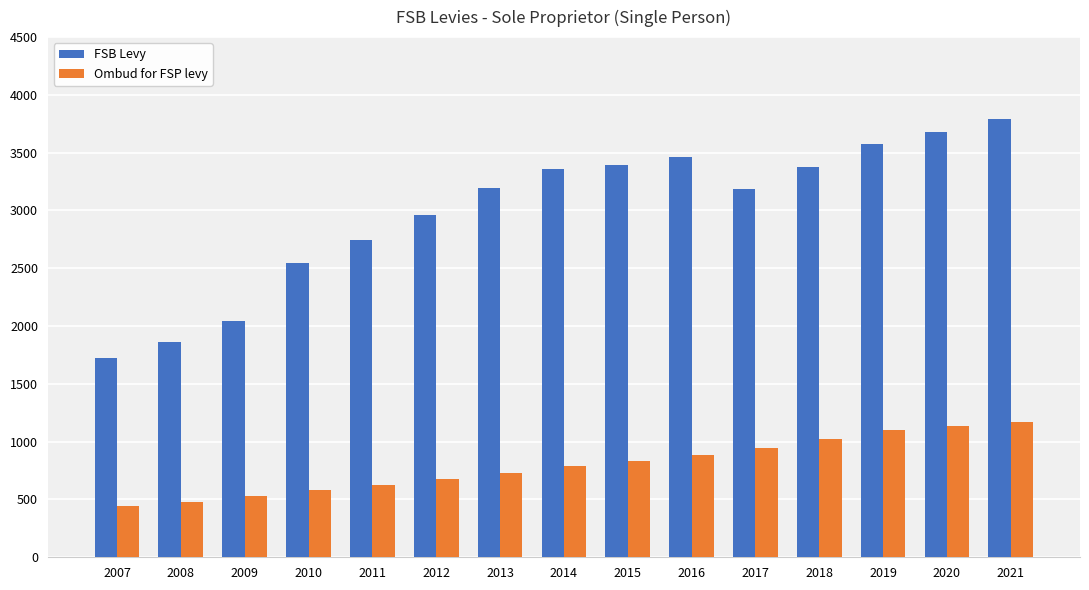

True or false: FSB Levy has a value of 2550 at 2010.

True